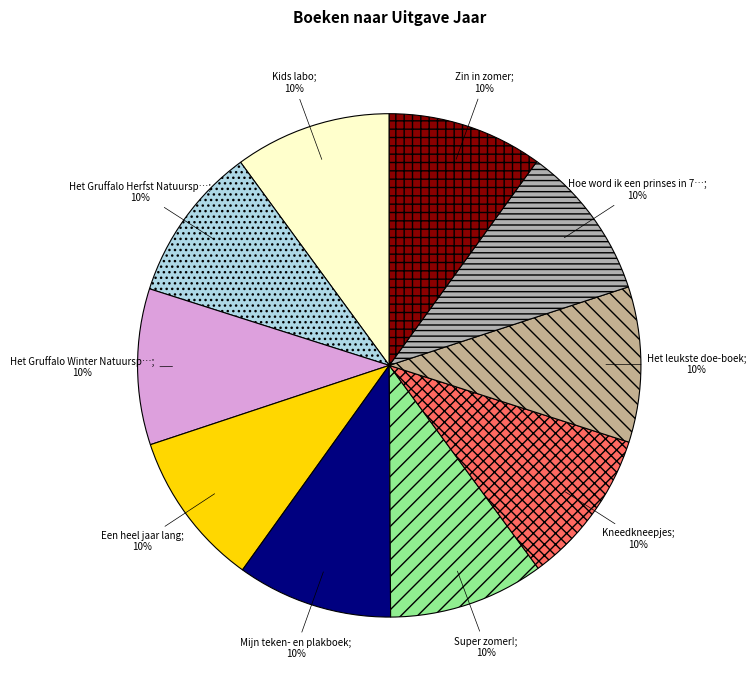

How many segments does this pie chart have?

10